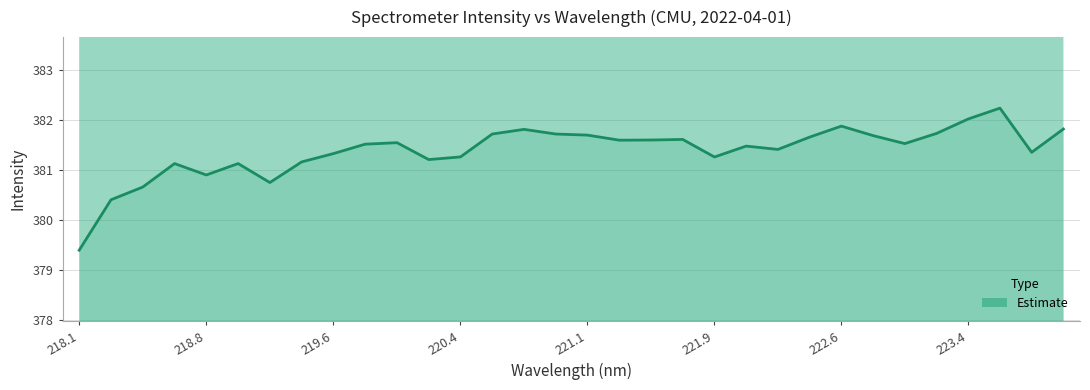

Where is the data nearest to the value 380?

218.2508